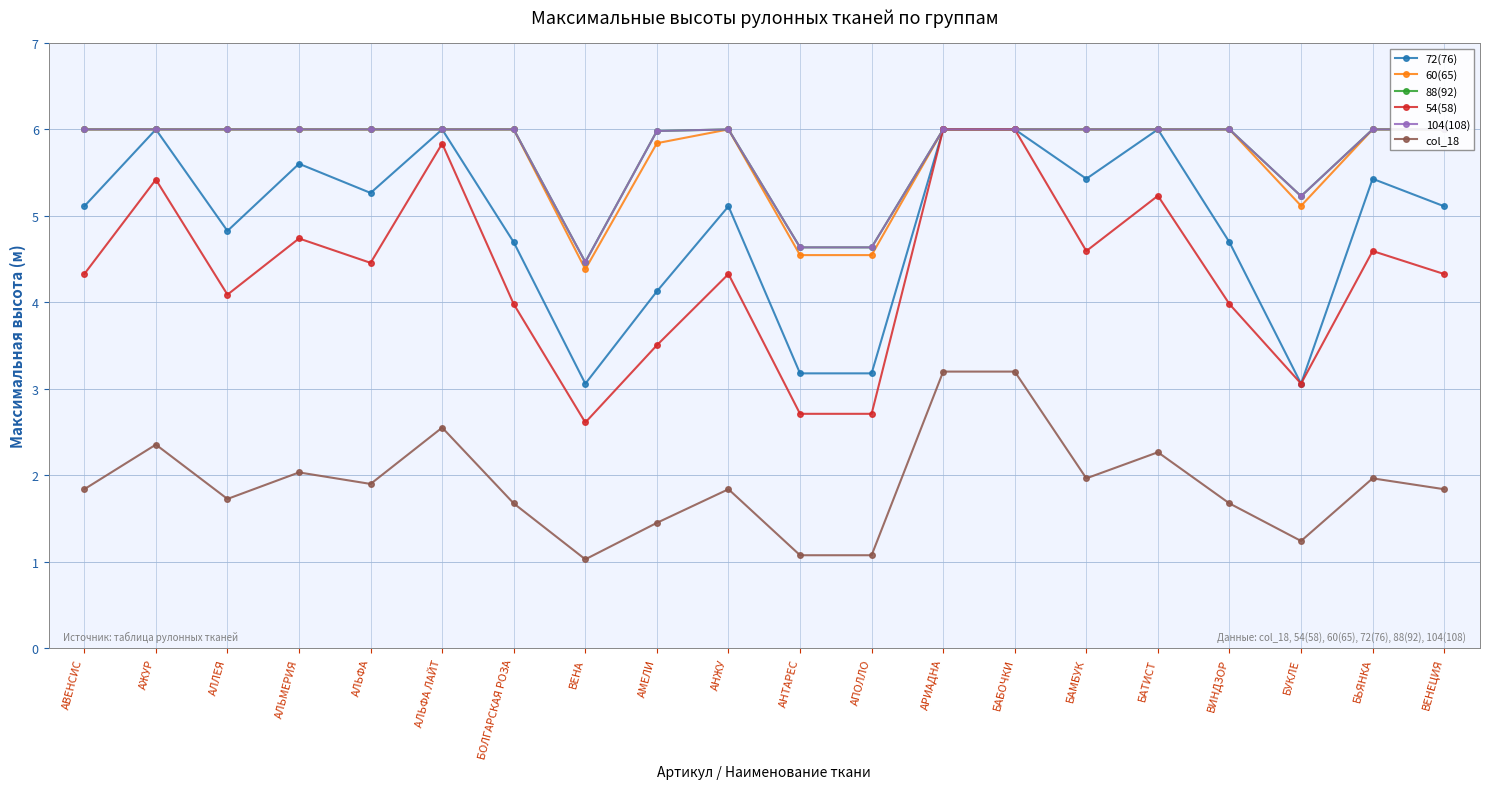

At which label is col_18 closest to 2?

АЛЬМЕРИЯ